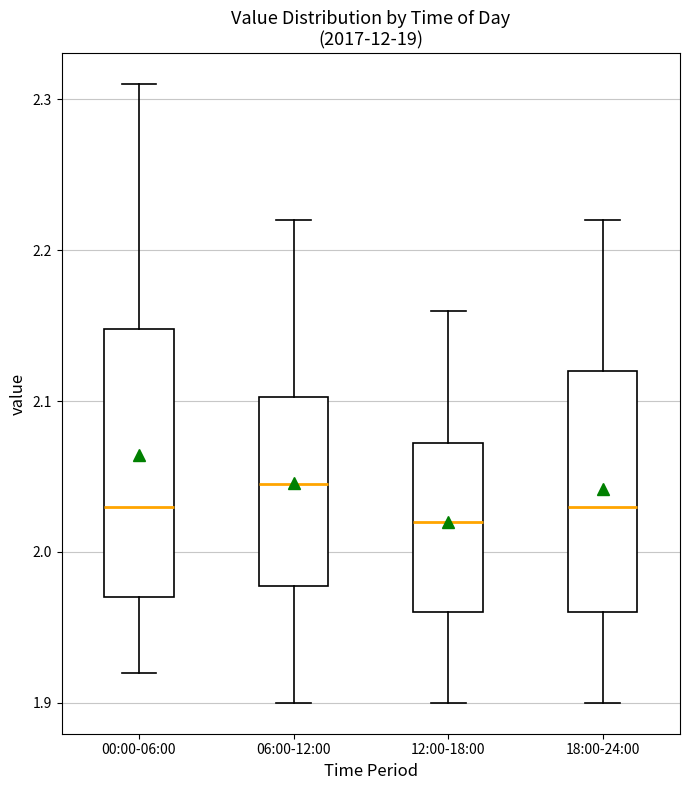

Reading left to right, read every box against the y-axis: the position of its median line, the range the box covers, and the ends of its whiskers. The values are not printed on the chart, so give them approximately, as read against the axis.

00:00-06:00: median 2.03, box 1.97 to 2.15, whiskers 1.92 to 2.31
06:00-12:00: median 2.05, box 1.98 to 2.10, whiskers 1.90 to 2.22
12:00-18:00: median 2.02, box 1.96 to 2.07, whiskers 1.90 to 2.16
18:00-24:00: median 2.03, box 1.96 to 2.12, whiskers 1.90 to 2.22